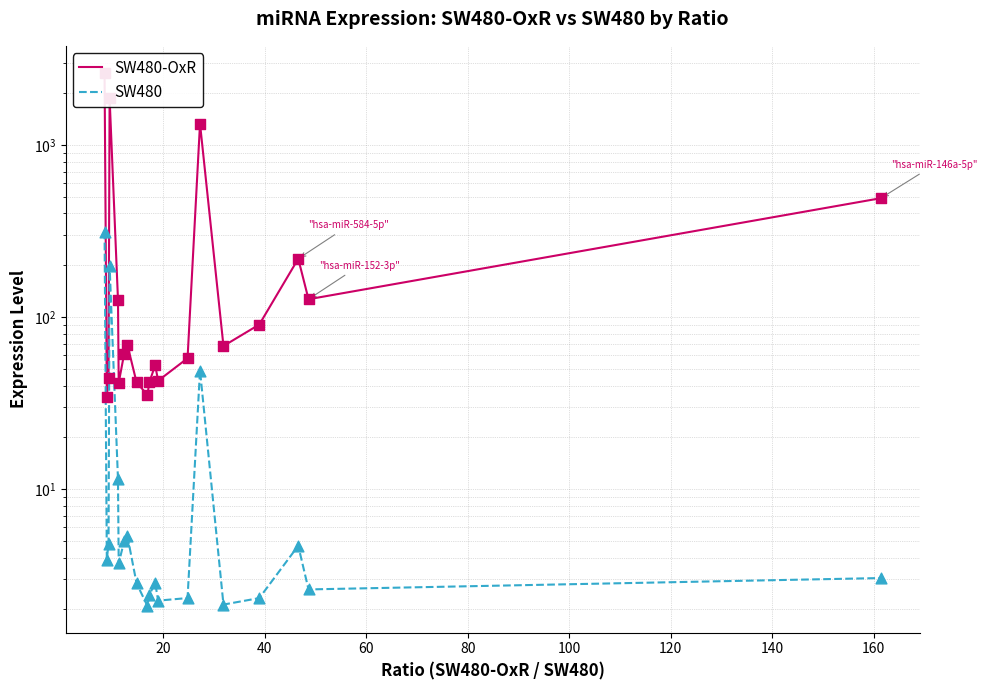

Which series has the largest Y range (max minus min)?

SW480-OxR